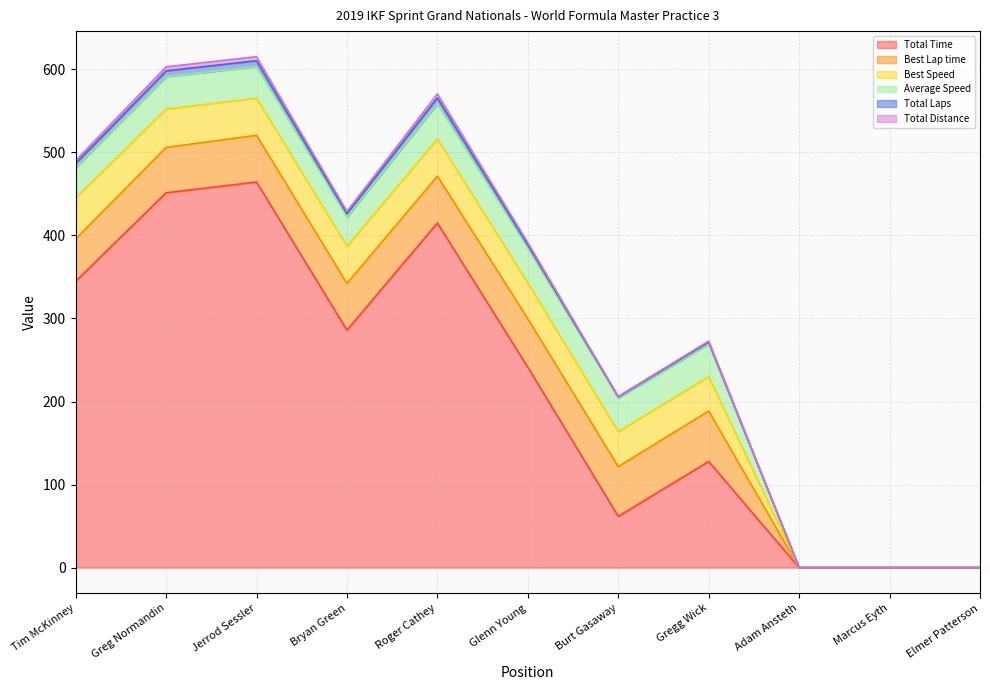

Which category has the lowest value in the Total Time series?

Adam Ansteth